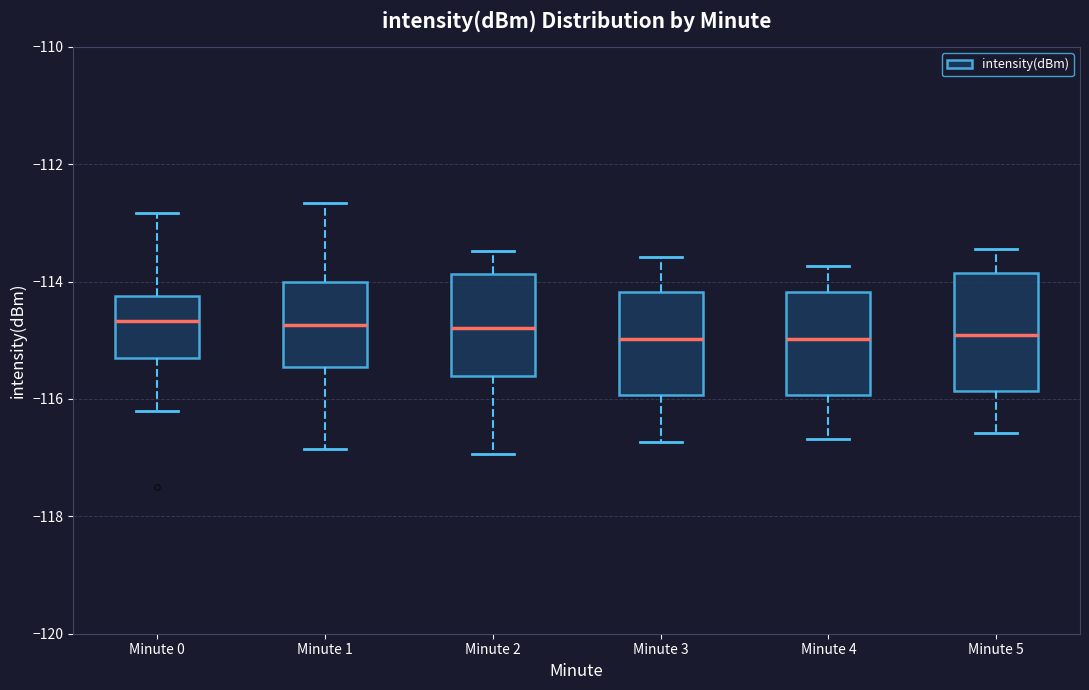

Reading left to right, transcribe this box plot: for each box, give where its median line is, the range the box spans, and where its two whiskers end, as read against the y-axis. The values are not printed on the chart, so give them approximately, as read against the axis.

Minute 0: median -114.6, box -115.2 to -114.2, whiskers -116.2 to -112.8
Minute 1: median -114.8, box -115.4 to -114.0, whiskers -116.8 to -112.6
Minute 2: median -114.8, box -115.6 to -113.8, whiskers -117.0 to -113.4
Minute 3: median -115.0, box -116.0 to -114.2, whiskers -116.8 to -113.6
Minute 4: median -115.0, box -116.0 to -114.2, whiskers -116.6 to -113.8
Minute 5: median -115.0, box -115.8 to -113.8, whiskers -116.6 to -113.4